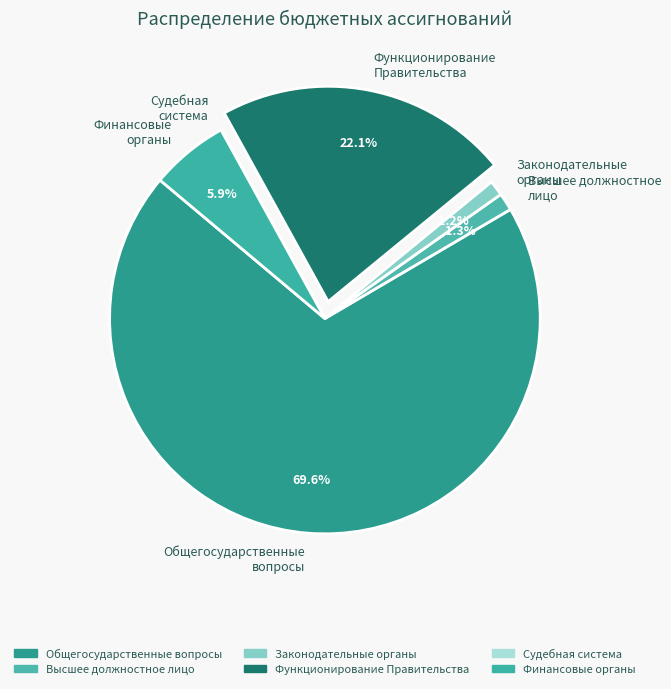

Does Законодательные органы represent more than half of the total?

No